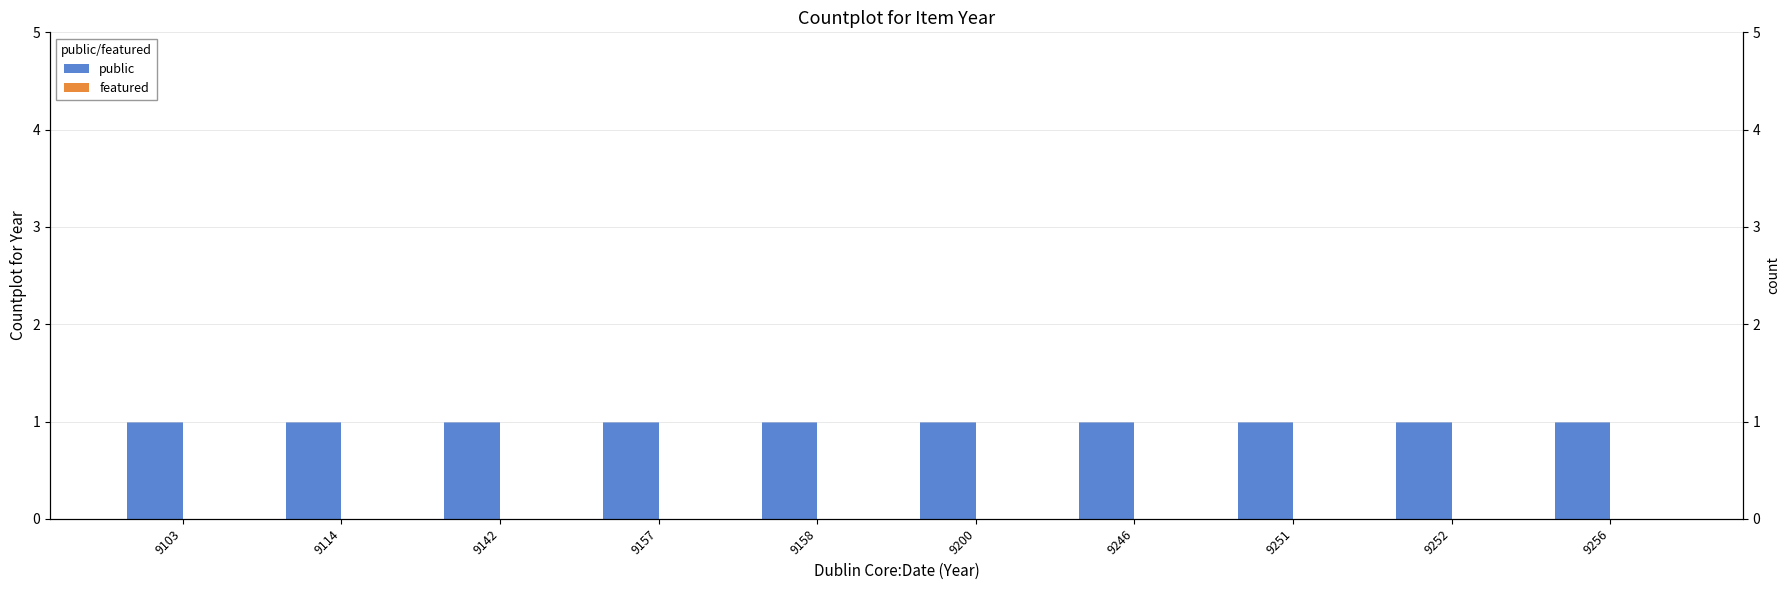

Rank the series at 9103 from highest to lowest value.

public, featured